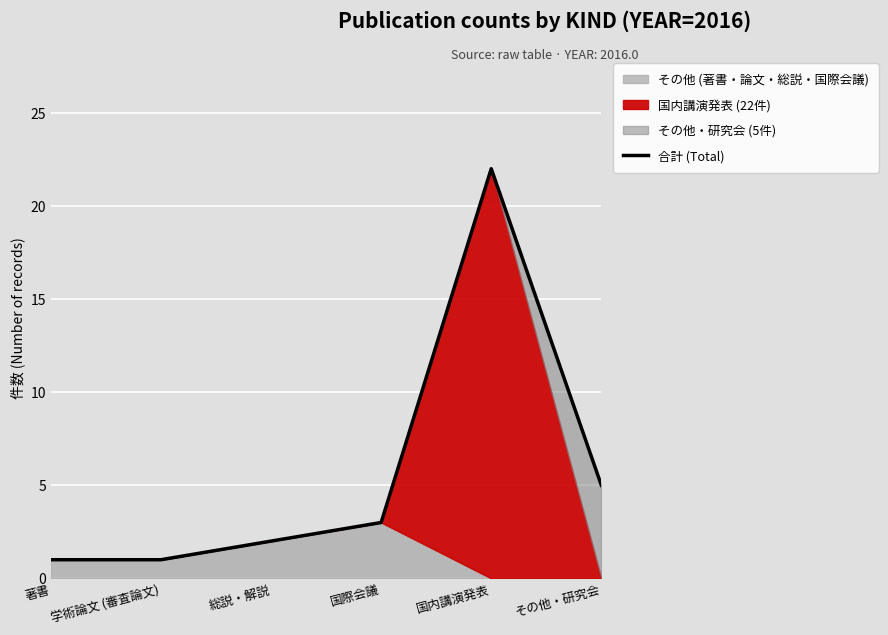

Reading right to left, extract all data points from this chart.

その他・研究会=5	国内講演発表=22	国際会議=3	総説・解説=2	学術論文 (審査論文)=1	著書=1